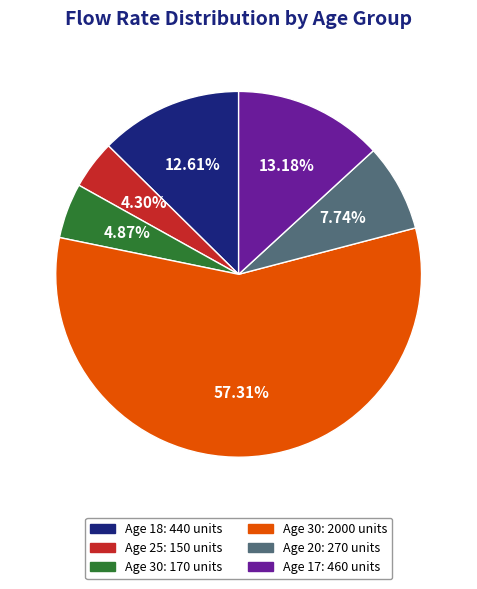

Does any single category account for the majority?

Yes